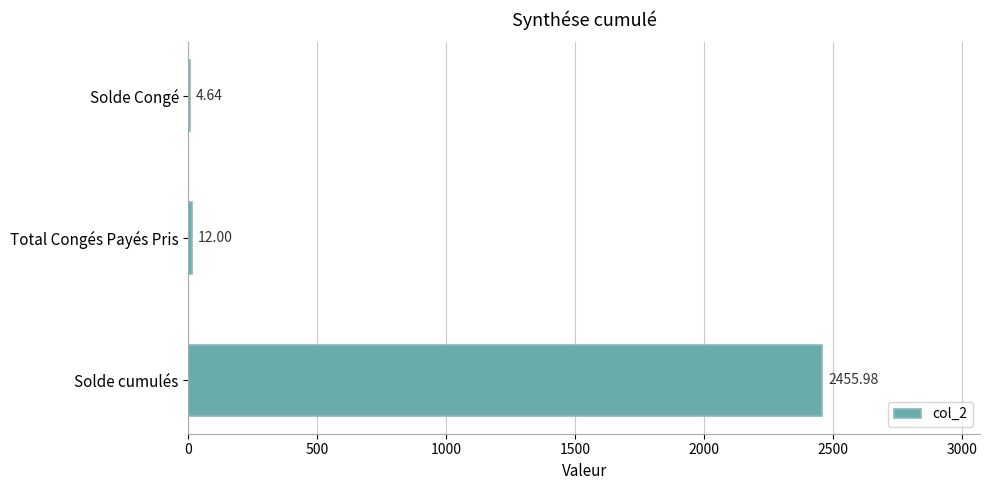

Which label corresponds to the largest value in the chart?

Solde cumulés